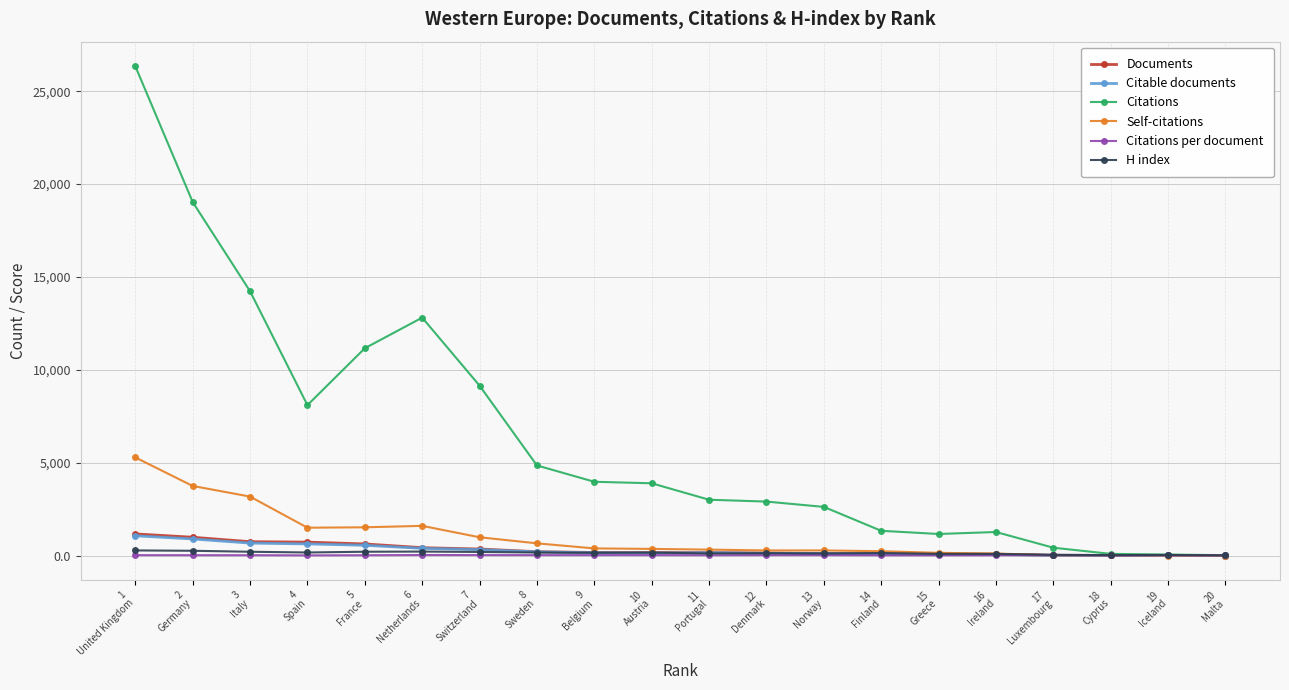

The value of H index at 9
Belgium is 150.0. True or false?

True